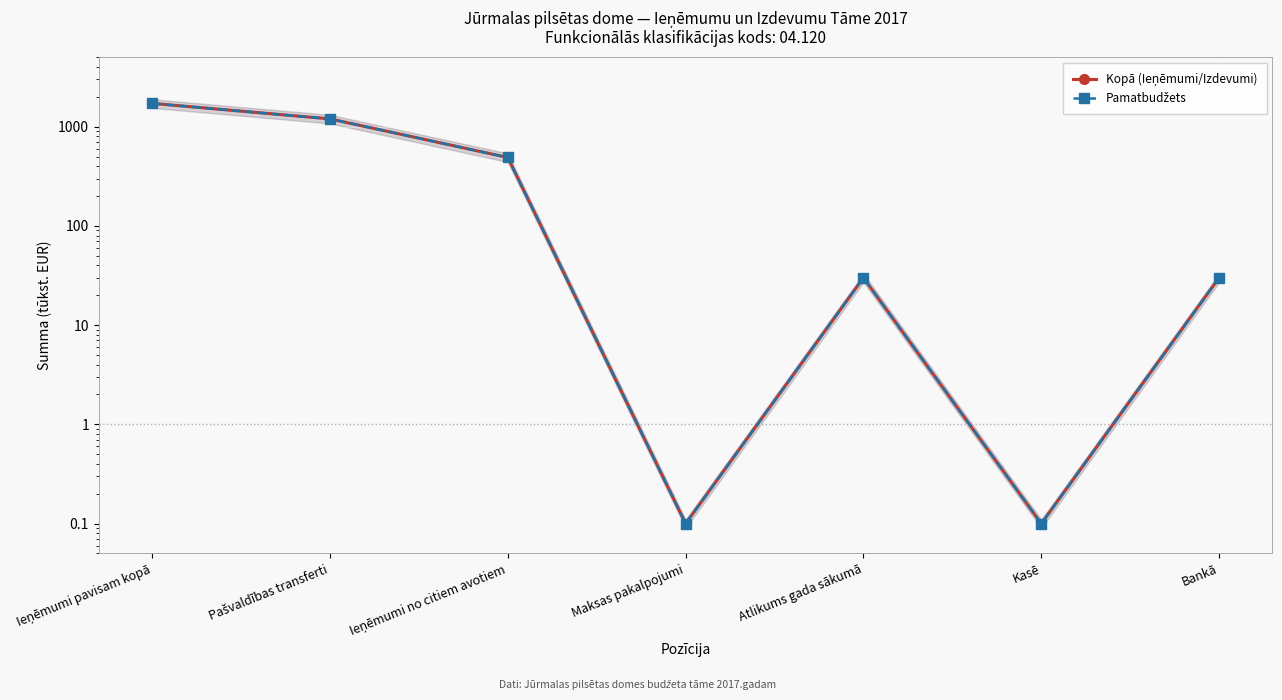

How many categories are shown in the chart?

7